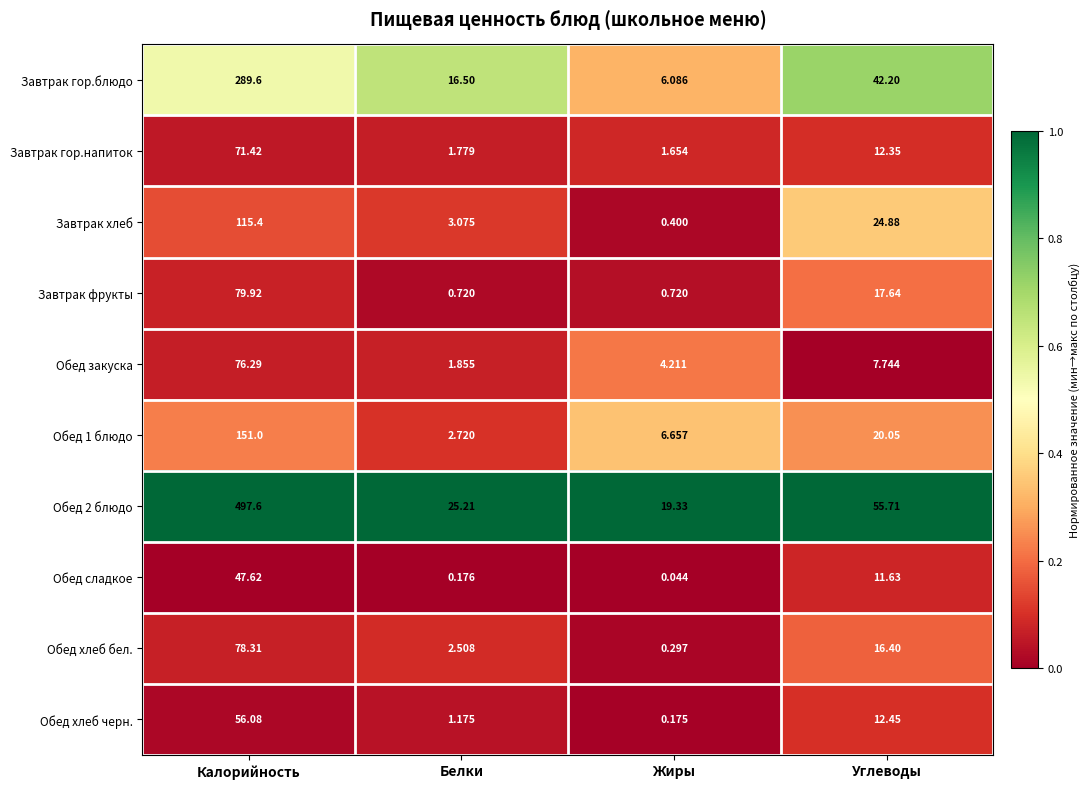

At which label does Обед хлеб черн. first exceed 12?

Калорийность